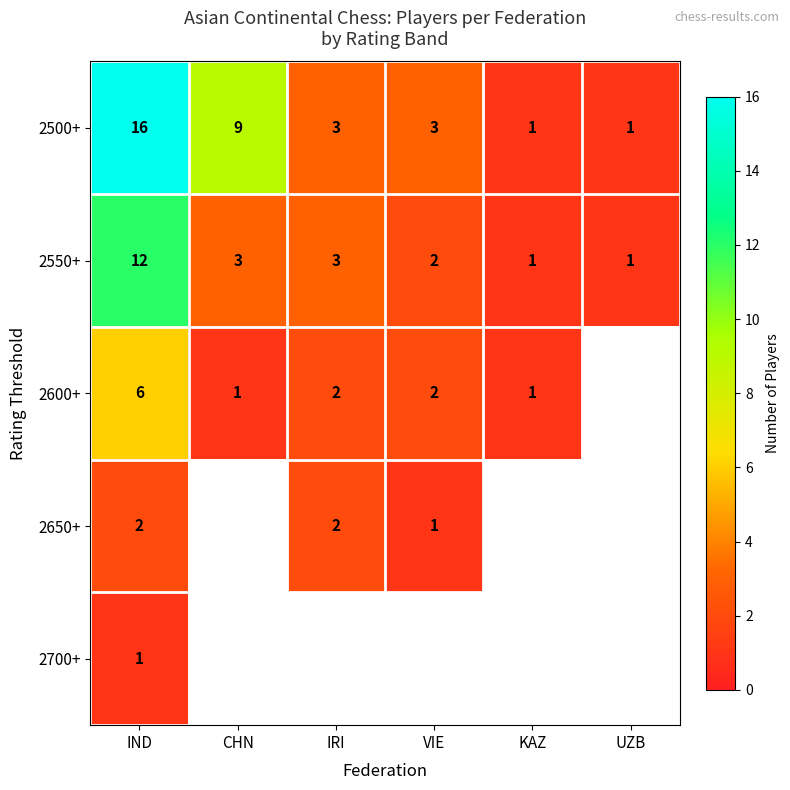

Where does the 2550+ series first go above 3?

IND